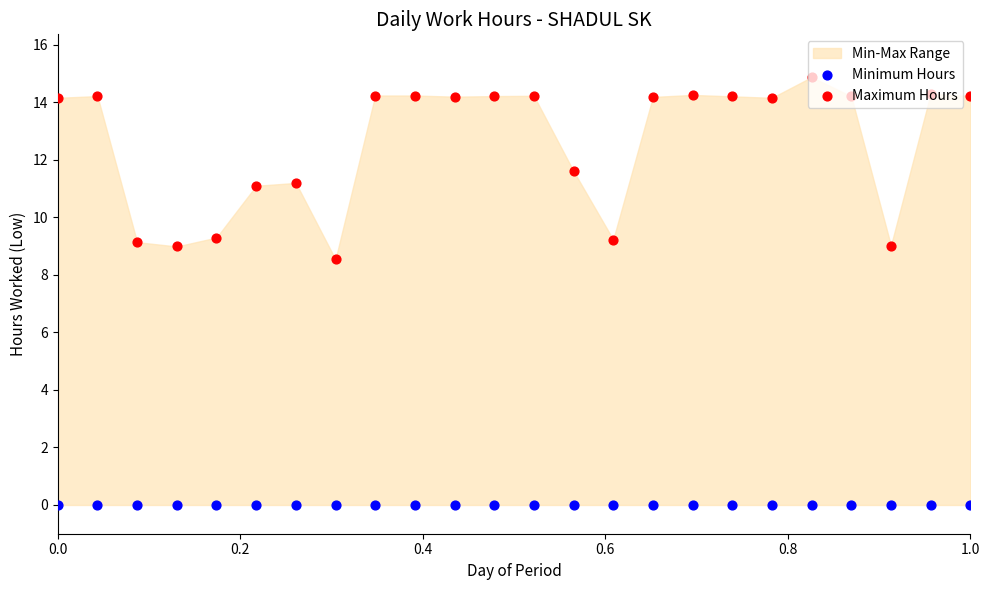

Which series reaches the maximum Y coordinate?

Maximum Hours